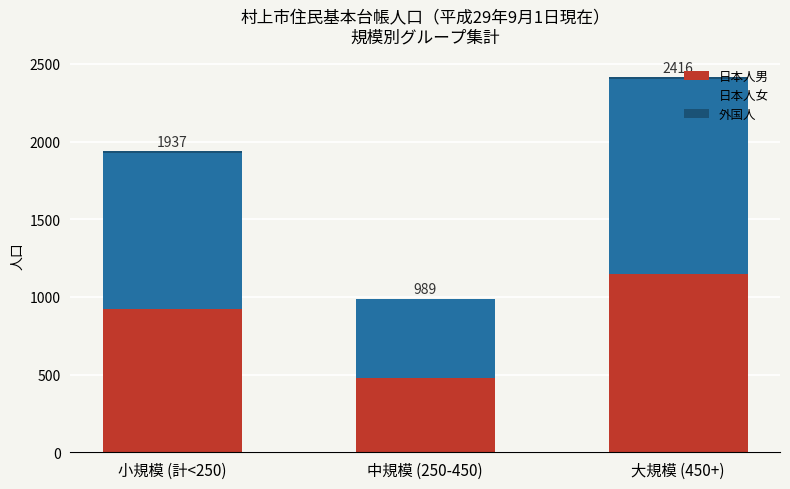

The 日本人男 series shows 481 at 中規模 (250-450). True or false?

True